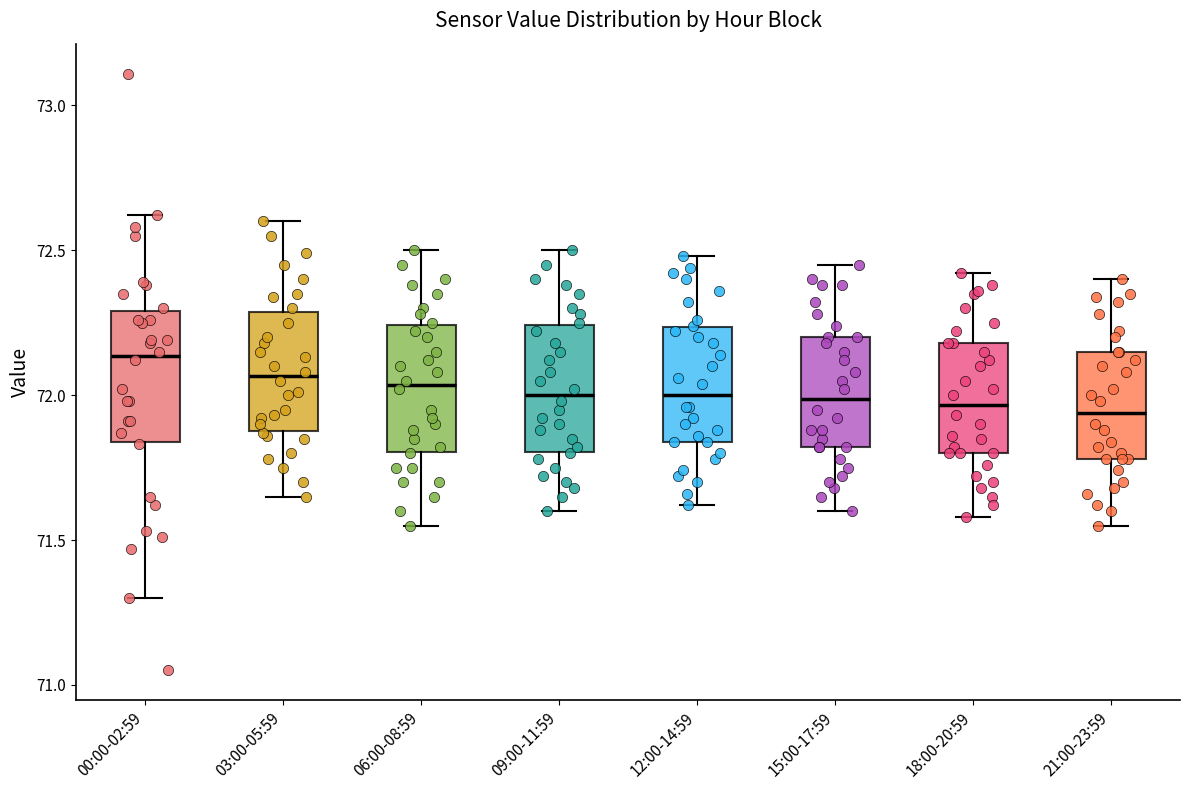

Where does the upper whisker of the box for 06:00-08:59 end on the y-axis? The values are not printed on the chart, so give them approximately, as read against the axis.

72.50